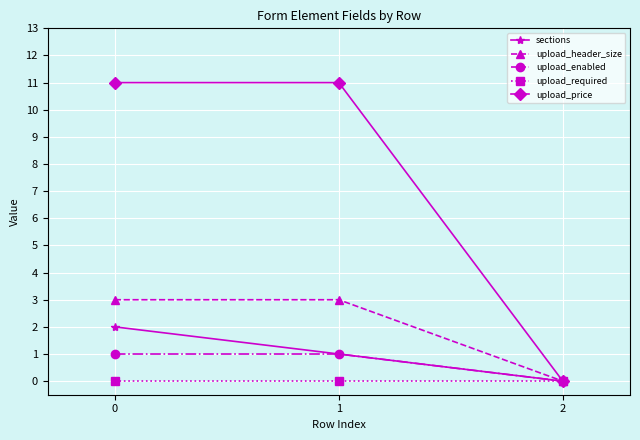

Count the number of data series in this chart.

5